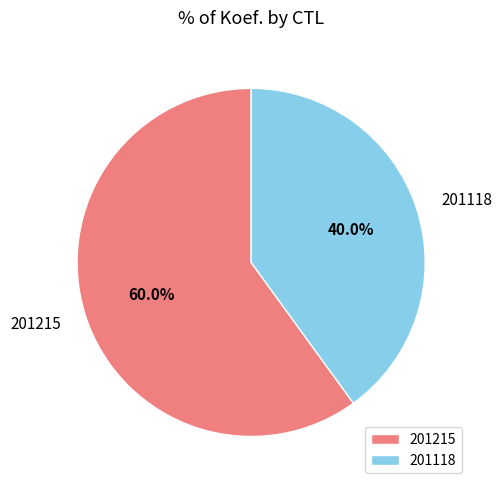

Is it true that 201118 is 32% of the pie?

False